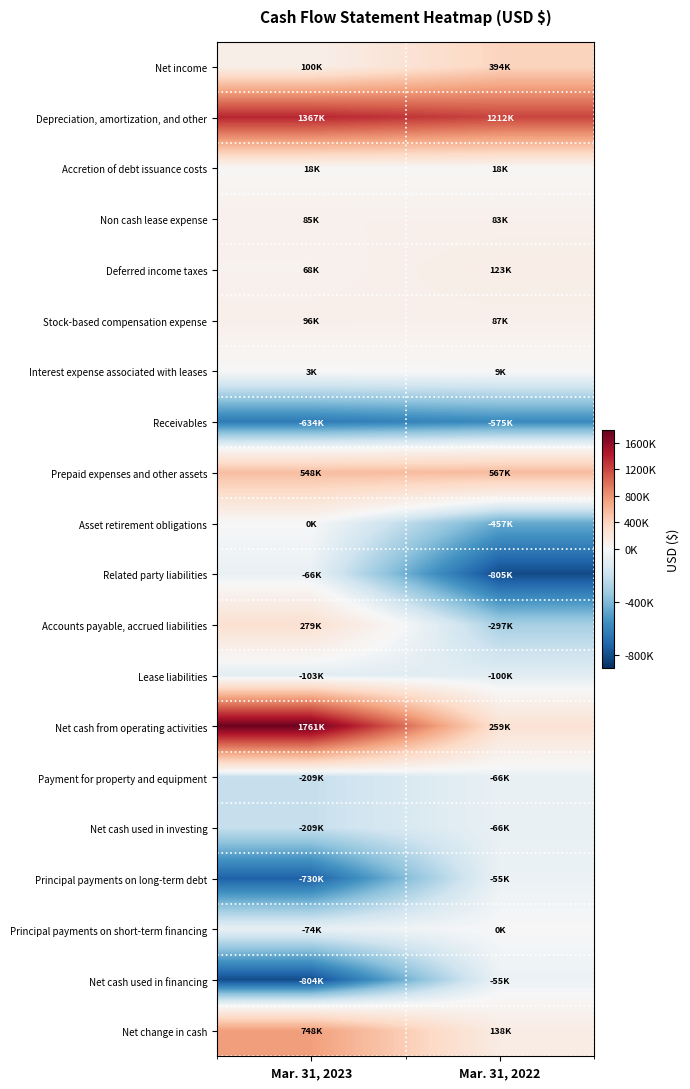

What is the greatest value displayed?

1761000